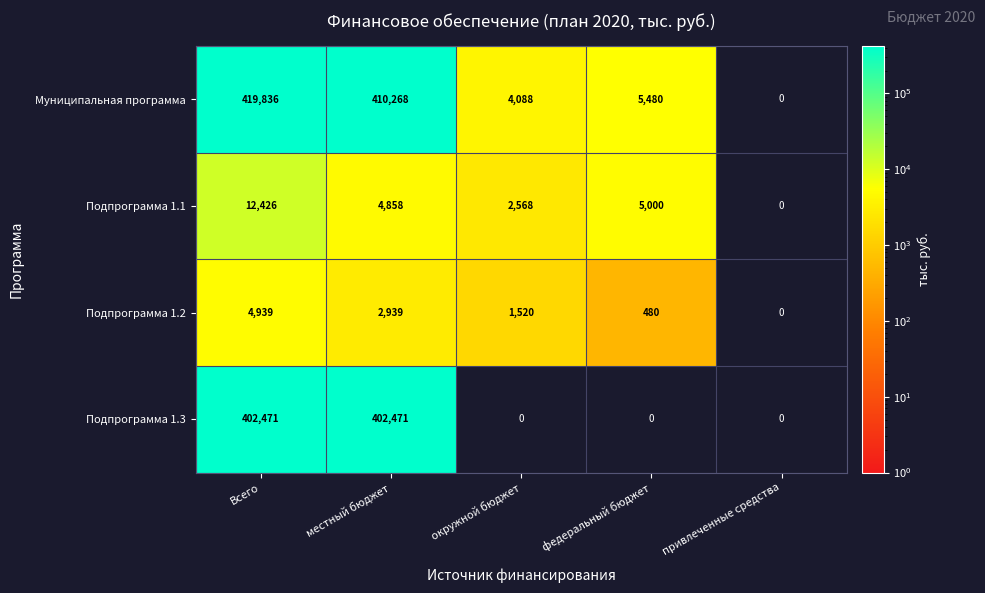

Reading right to left, what are all the values shown in this chart?

Муниципальная программа: 0	5480	4088	410268	419836
Подпрограмма 1.1: 0	5000	2568	4858	12426
Подпрограмма 1.2: 0	480	1520	2939	4939
Подпрограмма 1.3: 0	0	0	402471	402471